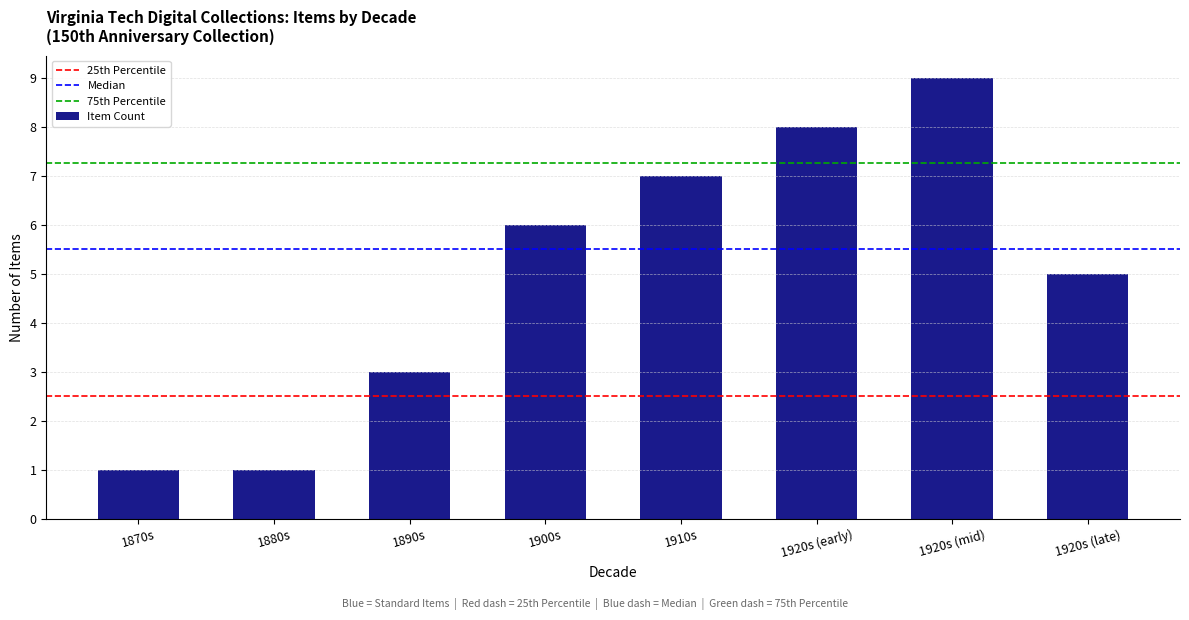

What is the ratio of the value at 1890s to the value at 1920s (mid)?

0.3